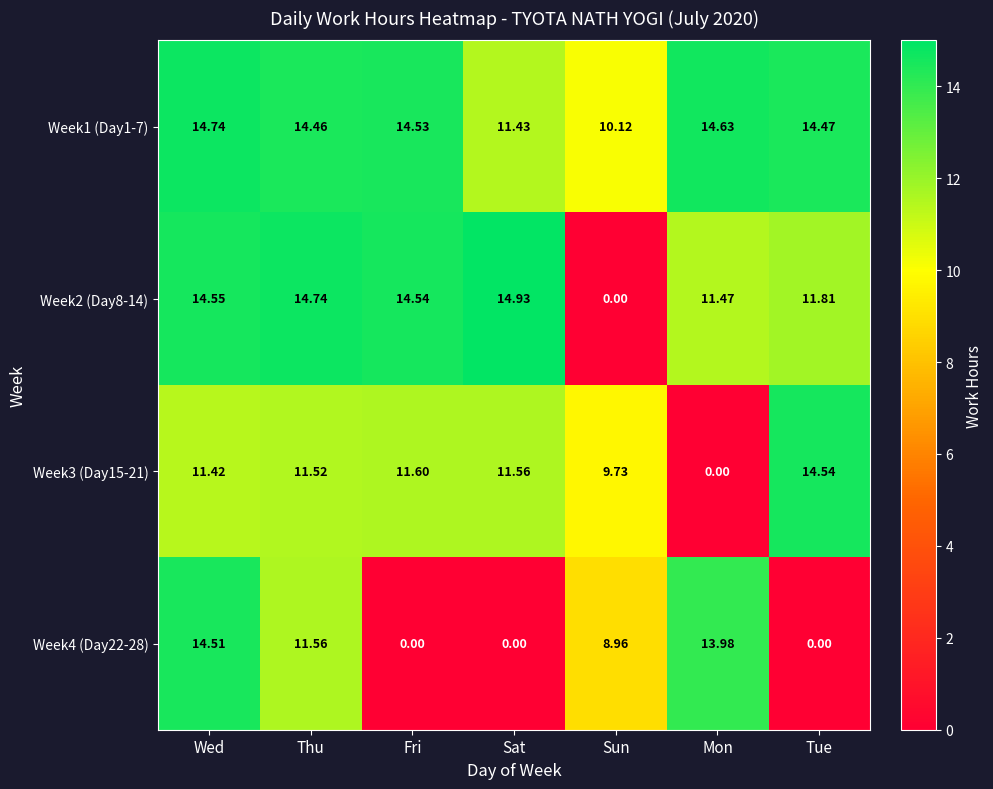

Rank the categories by Week2 (Day8-14) value from highest to lowest.

Sat, Thu, Wed, Fri, Tue, Mon, Sun